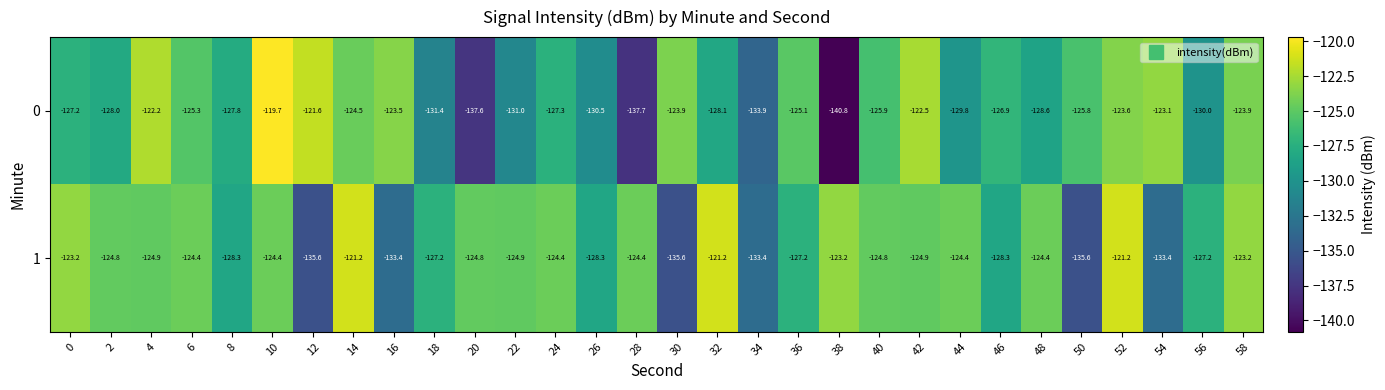

What is the average value of the 0 series?

-127.6